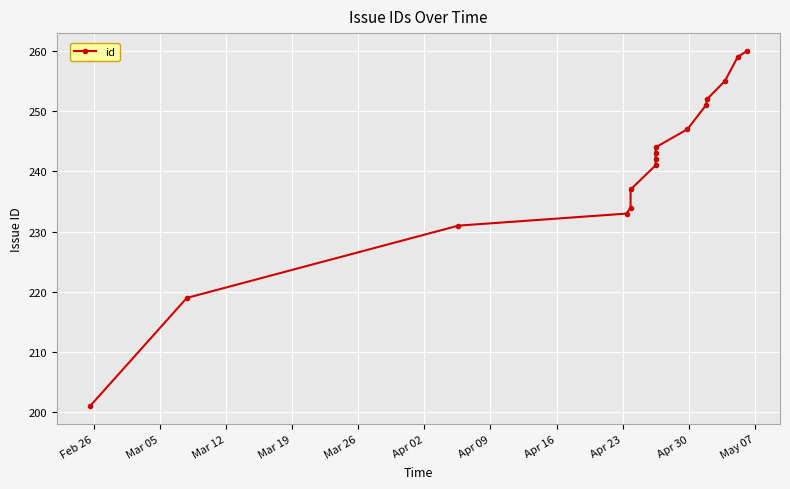

Count the number of categories in the chart.

16